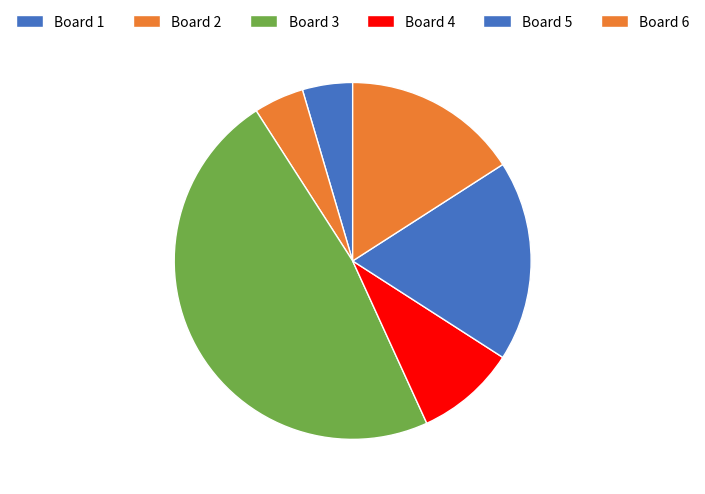

Is there a majority slice in this chart?

No